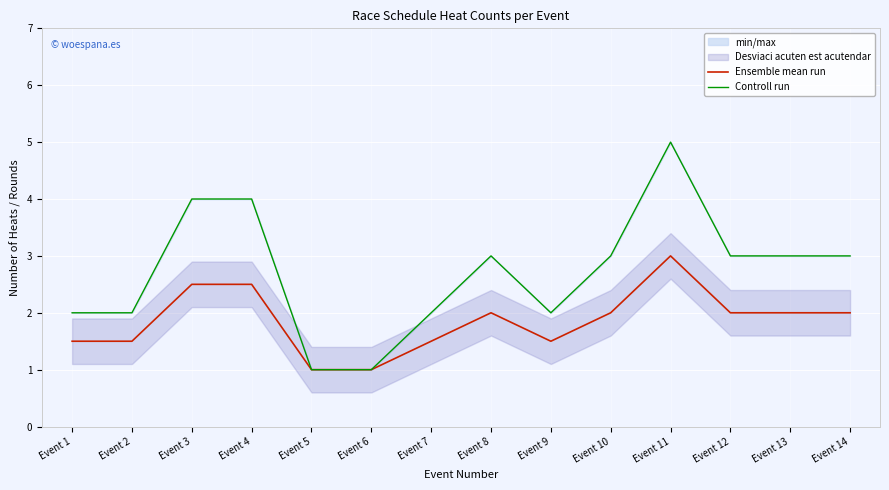

List the series in order of their peak value, lowest first.

Ensemble mean run, Controll run